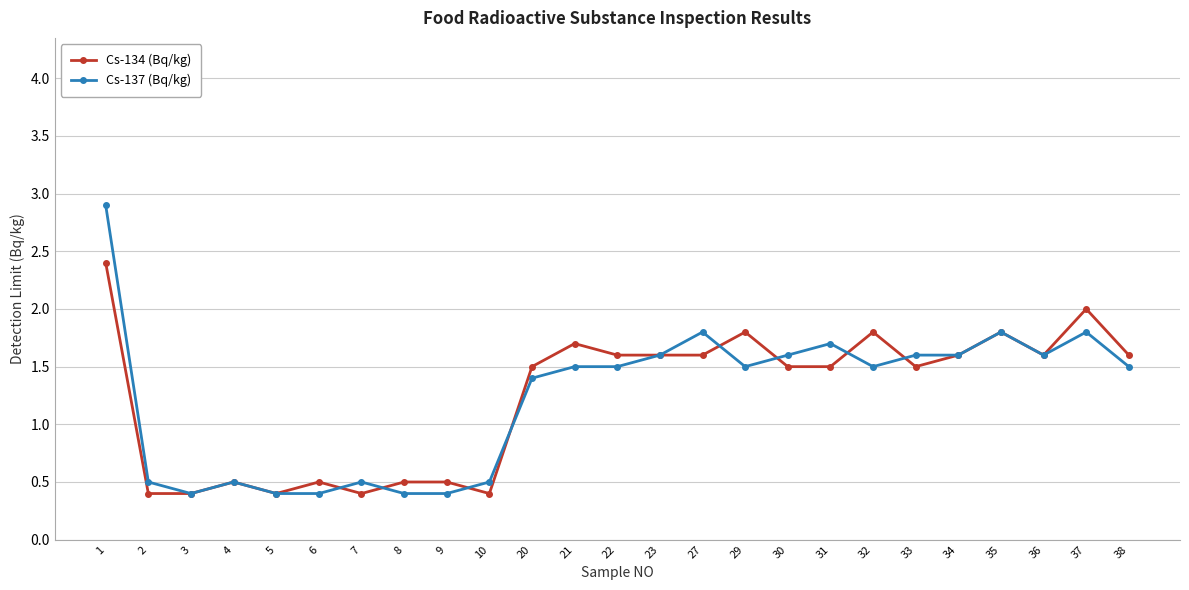

Which series has the largest range (max minus min)?

Cs-137 (Bq/kg)